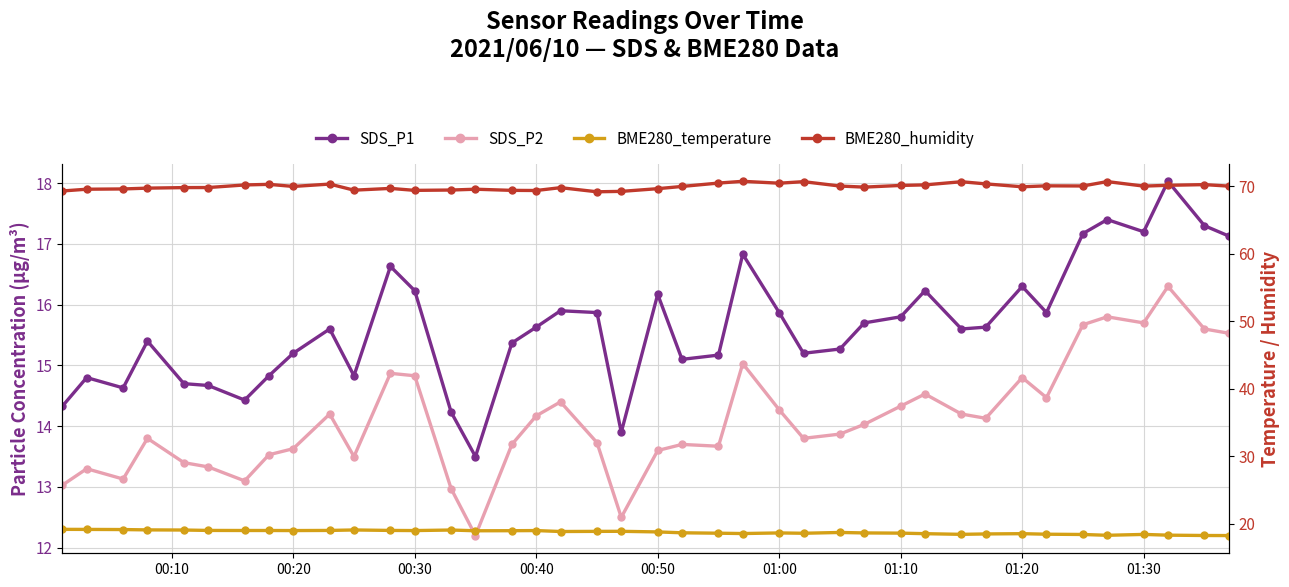

Reading left to right, transcribe all the data shown in this chart.

SDS_P1: 14.3	14.8	14.6	15.4	14.7	14.7	14.4	14.8	15.2	15.6	14.8	16.6	16.2	14.2	13.5	15.4	15.6	15.9	15.9	13.9	16.2	15.1	15.2	16.8	15.9	15.2	15.3	15.7	15.8	16.2	15.6	15.6	16.3	15.9	17.2	17.4	17.2	18.0	17.3	17.1
SDS_P2: 13.0	13.3	13.1	13.8	13.4	13.3	13.1	13.5	13.6	14.2	13.5	14.9	14.8	13.0	12.2	13.7	14.2	14.4	13.7	12.5	13.6	13.7	13.7	15.0	14.3	13.8	13.9	14.0	14.3	14.5	14.2	14.1	14.8	14.5	15.7	15.8	15.7	16.3	15.6	15.5
BME280_temperature: 19.2	19.2	19.2	19.1	19.1	19.0	19.0	19.0	19.0	19.0	19.1	19.0	19.0	19.1	19.0	19.0	19.0	18.9	18.9	18.9	18.8	18.7	18.6	18.6	18.7	18.6	18.7	18.7	18.6	18.6	18.5	18.5	18.6	18.5	18.4	18.3	18.4	18.3	18.3	18.3
BME280_humidity: 69.3	69.5	69.6	69.7	69.8	69.8	70.2	70.3	70.0	70.3	69.4	69.7	69.4	69.4	69.5	69.4	69.4	69.8	69.2	69.2	69.6	70.0	70.5	70.7	70.4	70.7	70.0	69.9	70.1	70.2	70.7	70.3	69.9	70.0	70.0	70.7	70.0	70.1	70.2	70.0